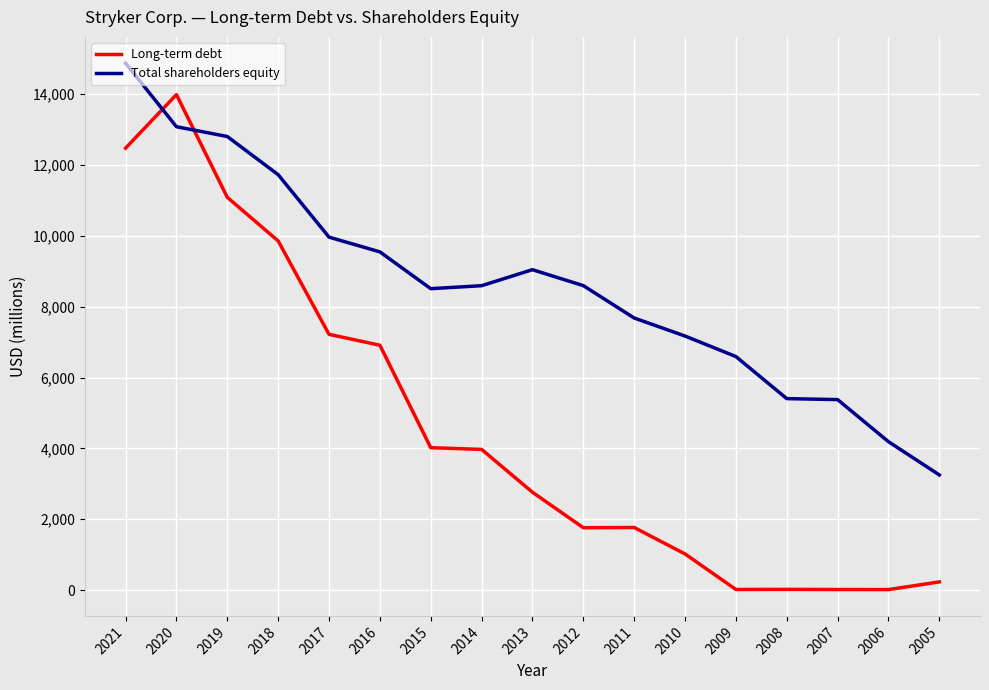

Read the Long-term debt value at 2013.

2764